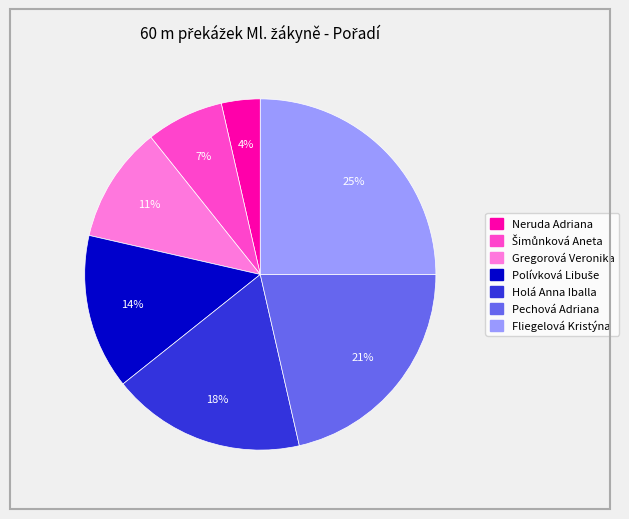

To the nearest percent, what is the difference between the largest and smallest slice percentages?

21%